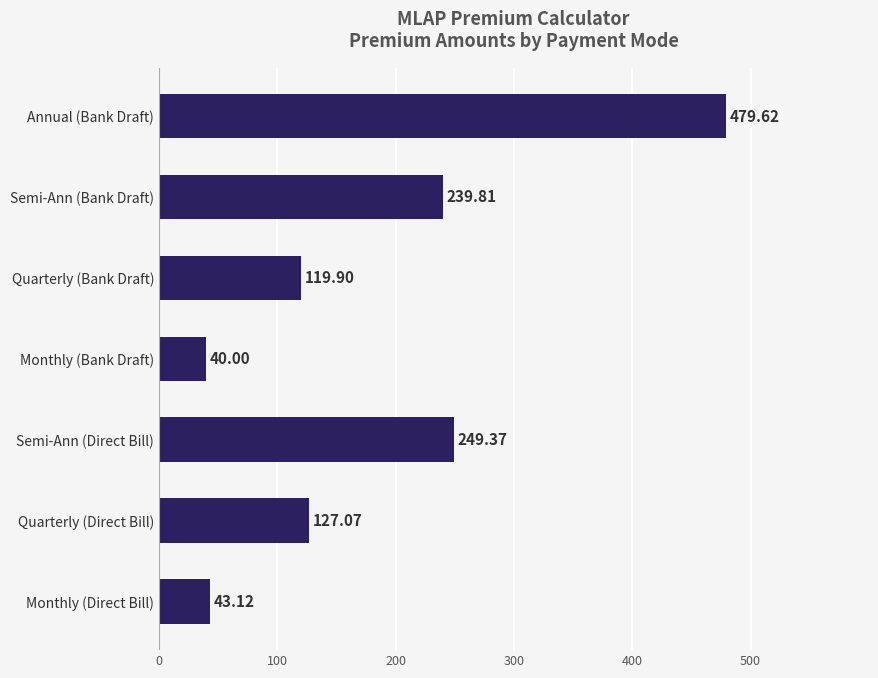

What is the label of the 7th bar from the bottom?

Annual (Bank Draft)